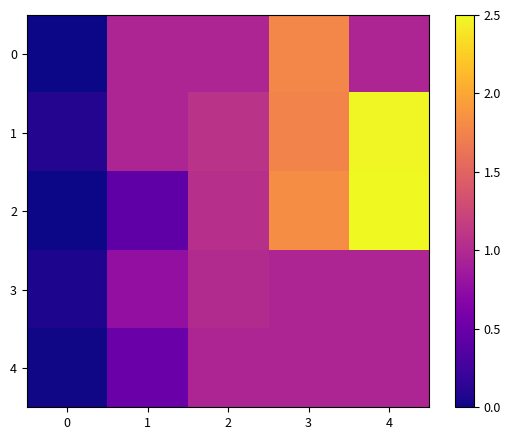

What is the total value across all series at 2?

5.1